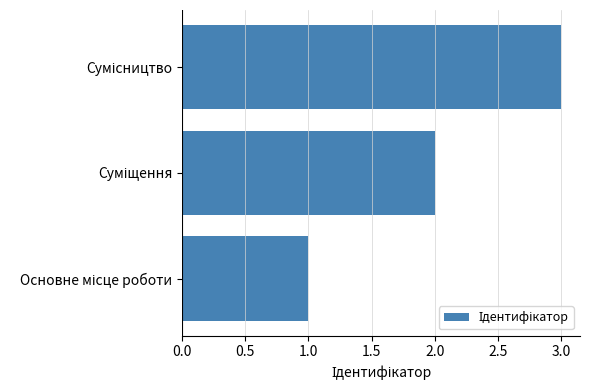

What is the greatest value displayed?

3